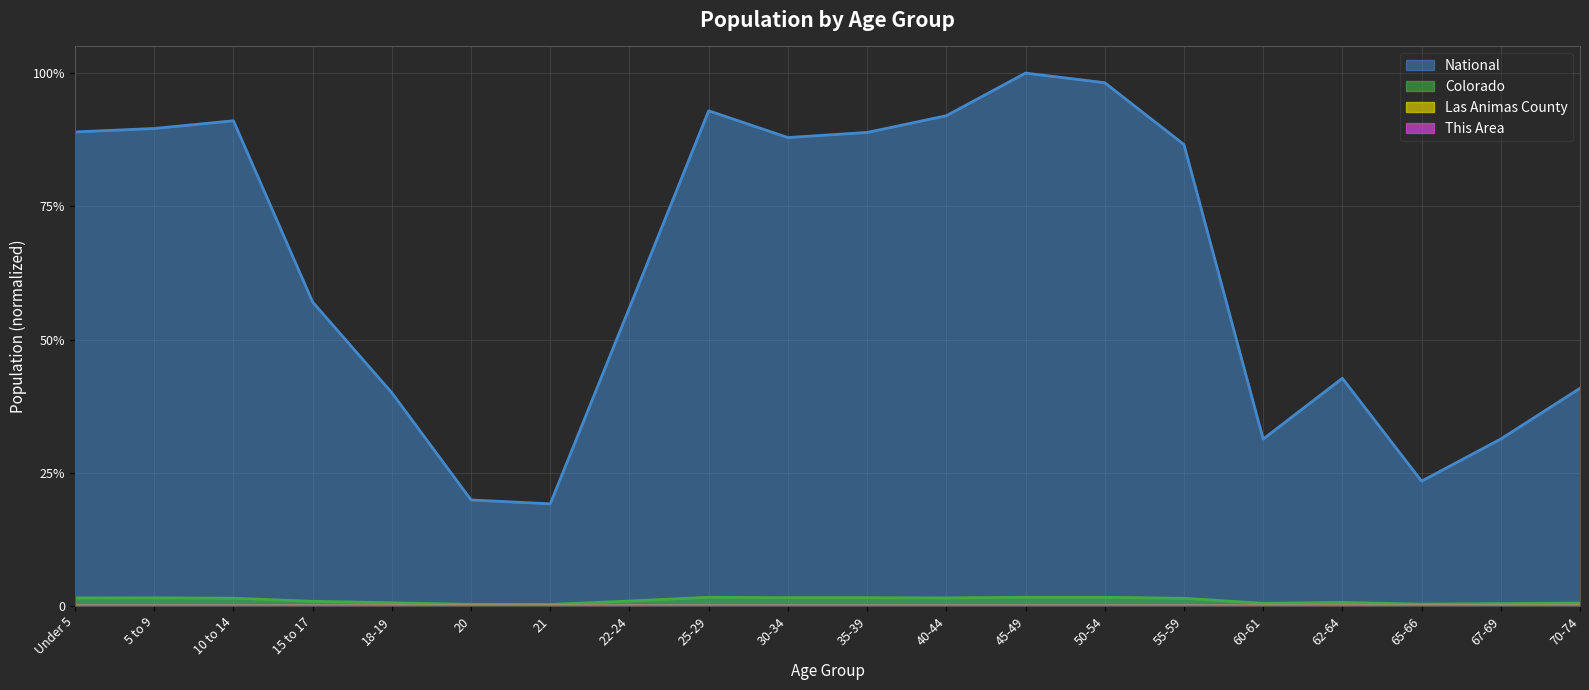

Reading left to right, list all the values displayed in this chart.

This Area: 0.0	0.0	0.0	0.0	0.0	0.0	0.0	0.0	0.0	0.0	0.0	0.0	0.0	0.0	0.0	0.0	0.0	0.0	0.0	0.0
Las Animas County: 0.0	0.0	0.0	0.0	0.0	0.0	0.0	0.0	0.0	0.0	0.0	0.0	0.0	0.0	0.0	0.0	0.0	0.0	0.0	0.0
Colorado: 0.0	0.0	0.0	0.0	0.0	0.0	0.0	0.0	0.0	0.0	0.0	0.0	0.0	0.0	0.0	0.0	0.0	0.0	0.0	0.0
National: 0.9	0.9	0.9	0.6	0.4	0.2	0.2	0.6	0.9	0.9	0.9	0.9	1.0	1.0	0.9	0.3	0.4	0.2	0.3	0.4